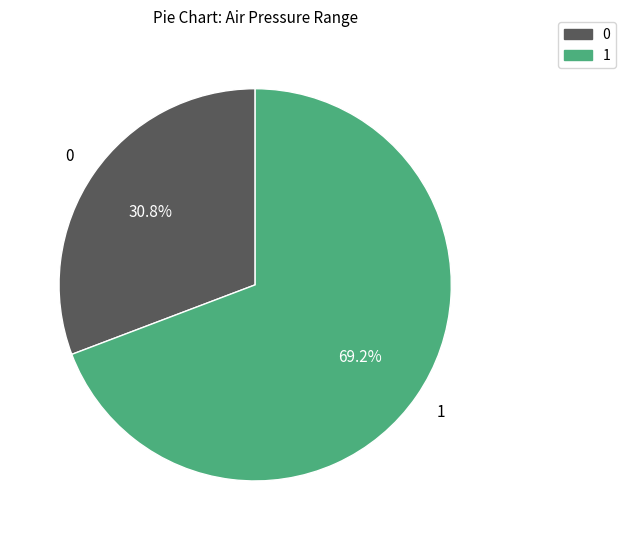

Is there a majority slice in this chart?

Yes